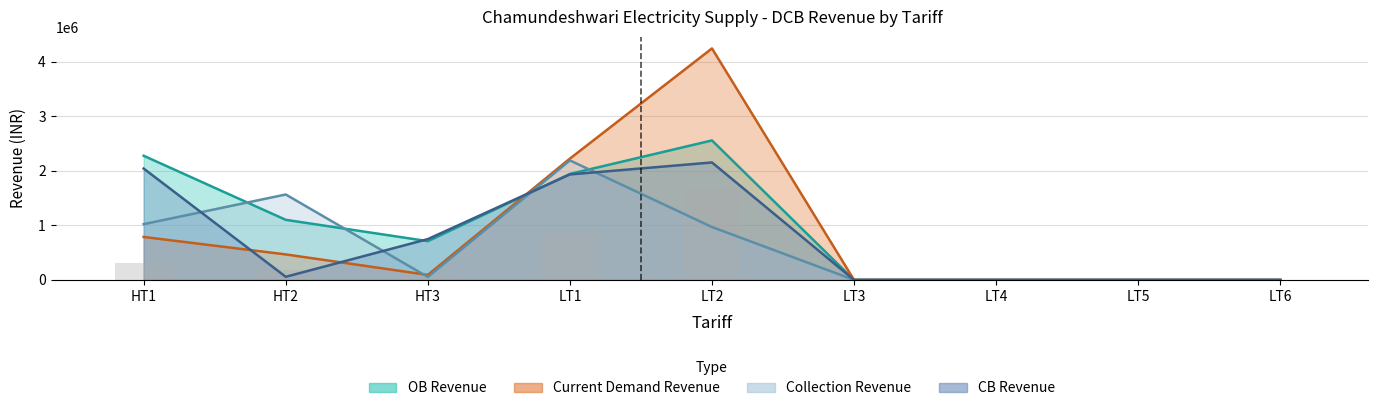

What is the average value of the Collection Revenue series?

644922.6